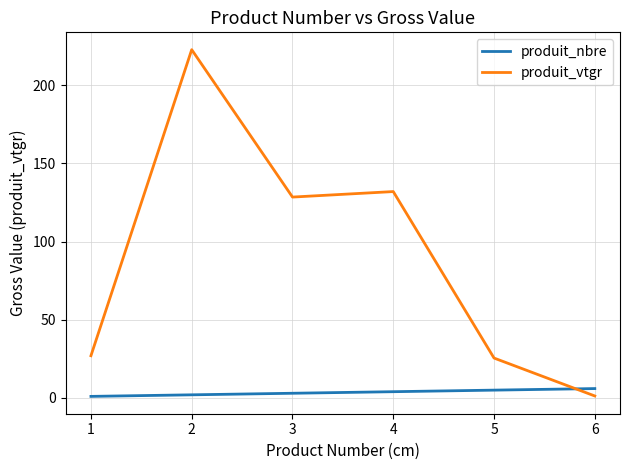

Is the value of produit_nbre at 3 greater than the value of produit_vtgr at 2?

No